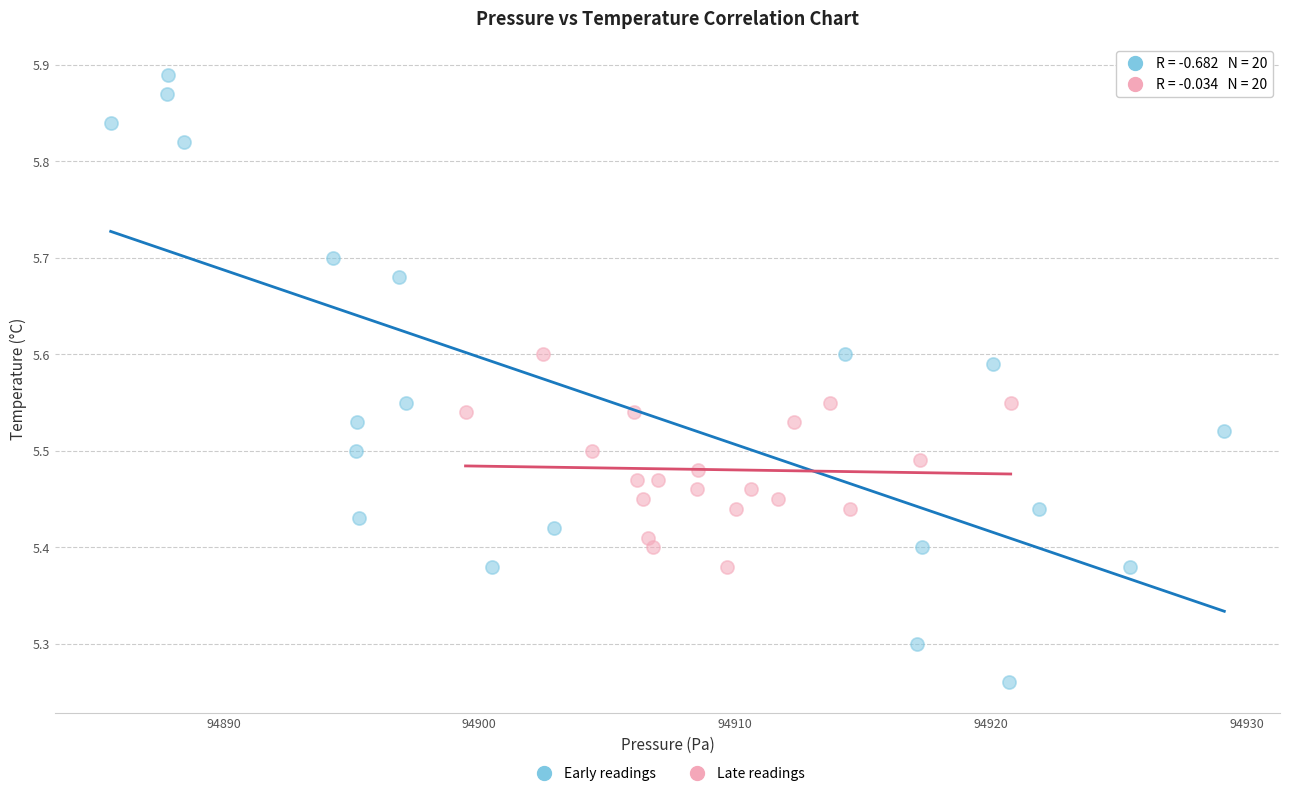

Which series contains the lowest Y value?

Early readings